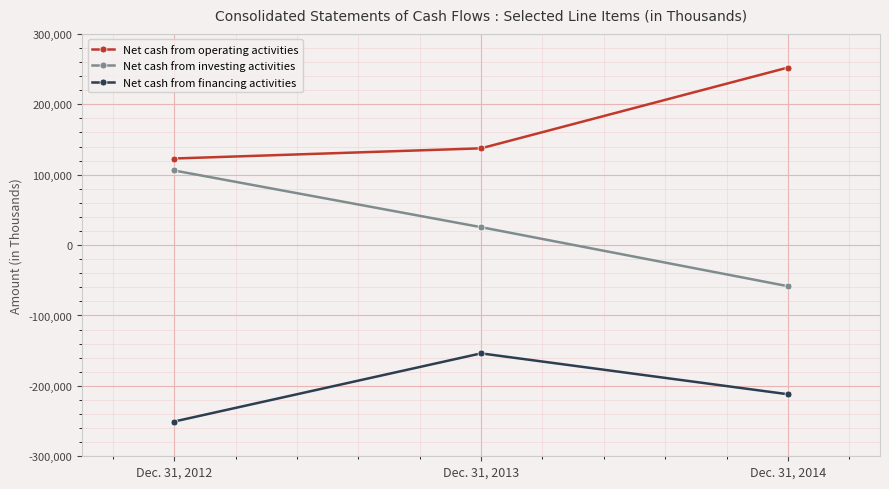

Reading left to right, list all the values displayed in this chart.

Net cash from operating activities: 122966	137446	252187
Net cash from investing activities: 105951	25446	-58404
Net cash from financing activities: -250623	-153817	-211885